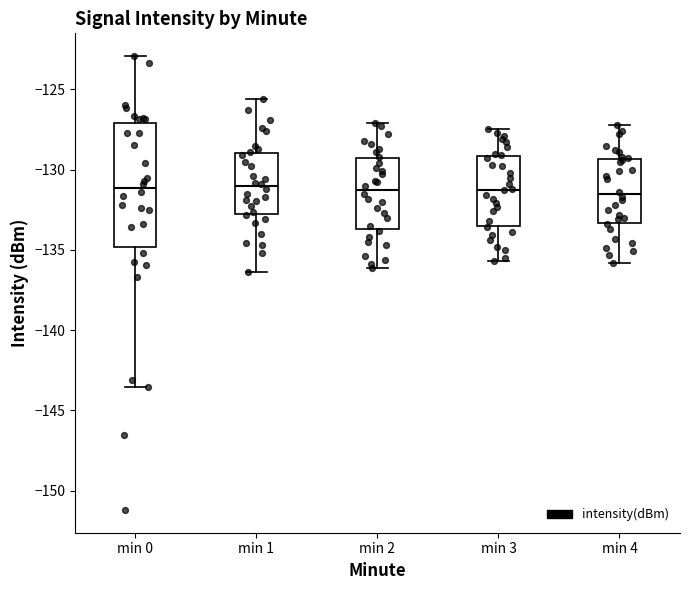

Where does the median line of the box for min 2 sit on the y-axis? The values are not printed on the chart, so give them approximately, as read against the axis.

-131.0